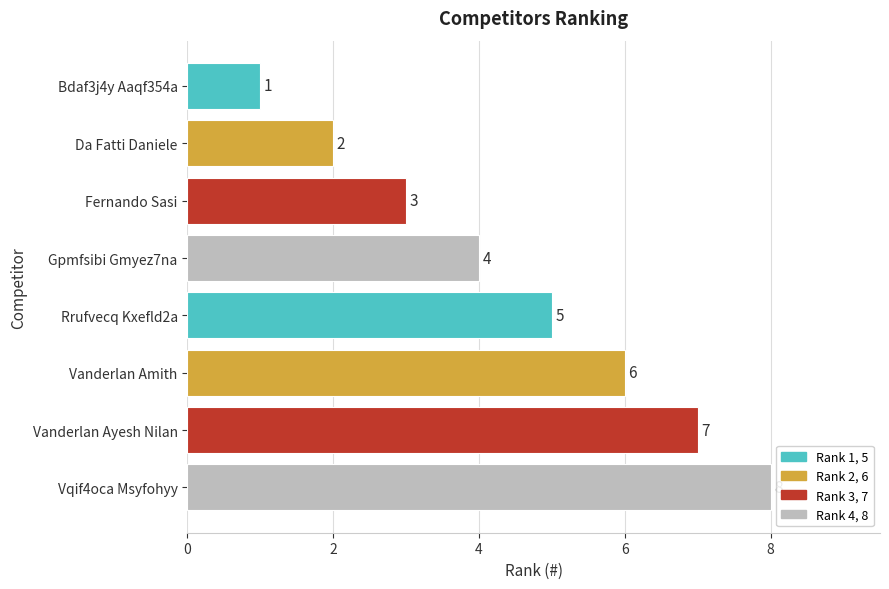

What is the change in value from Bdaf3j4y Aaqf354a to Vqif4oca Msyfohyy?

+7